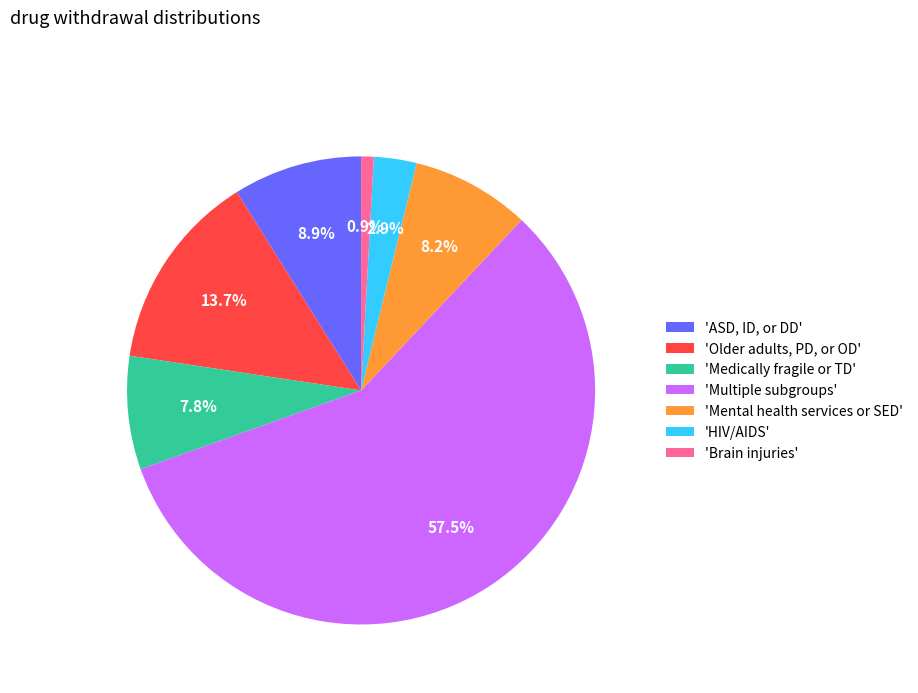

How much of the chart is everything except 'ASD, ID, or DD'?

91.1%